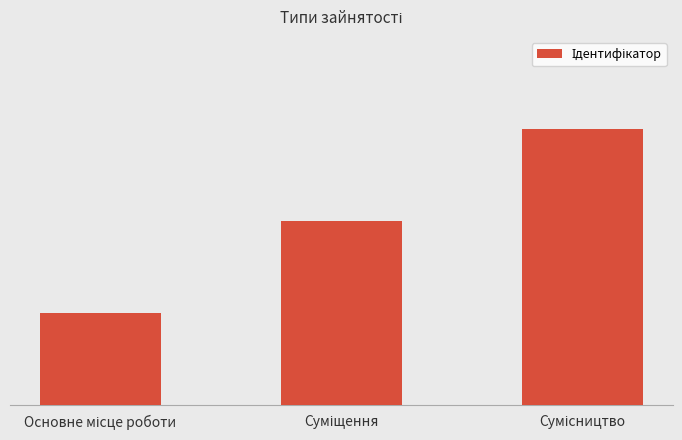

The chart shows a value of 2 at Основне місце роботи. True or false?

False